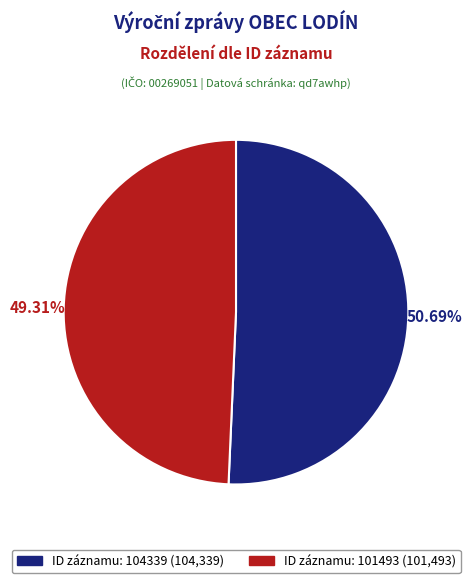

To the nearest percent, what is the difference between the largest and smallest slice percentages?

1%